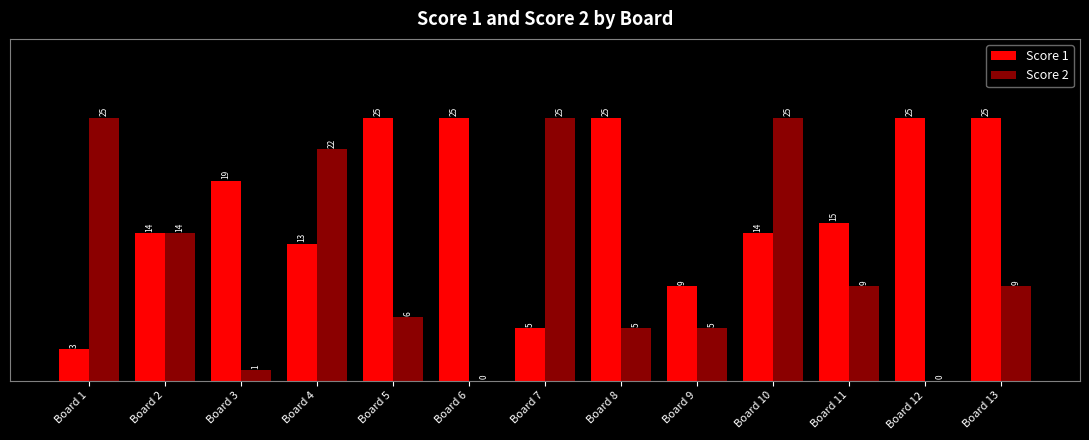

What is the sum of the Score 2 values at Board 2 and Board 13?

23